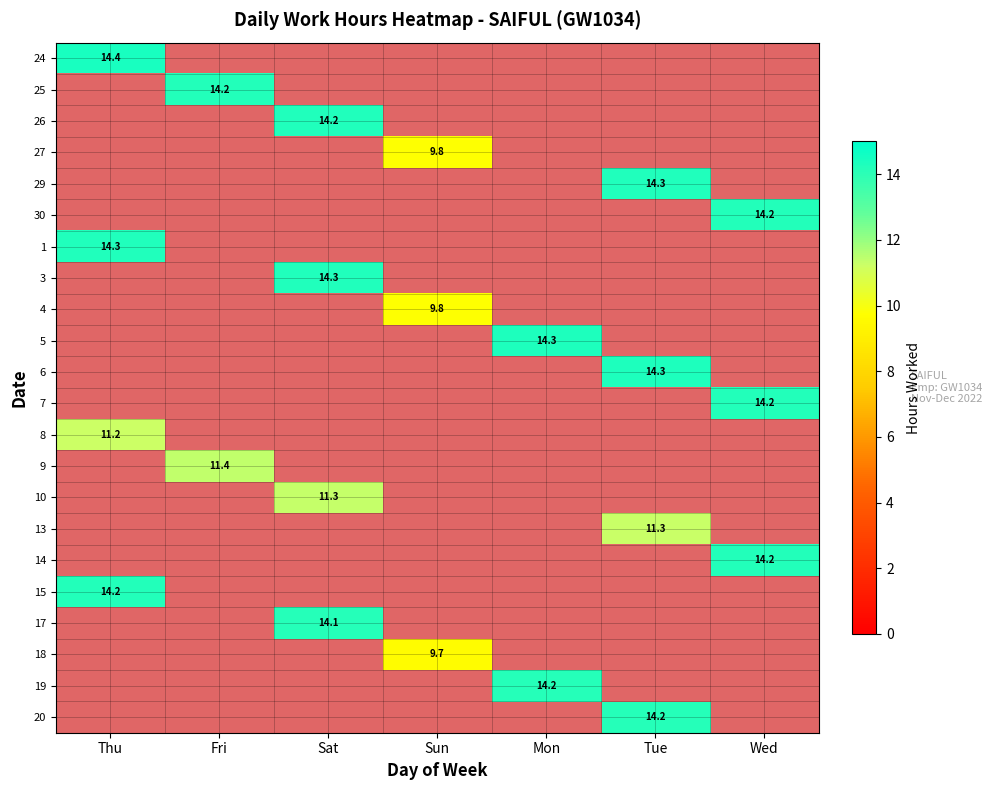

Rank the categories by 30 value from lowest to highest.

Thu, Fri, Sat, Sun, Mon, Tue, Wed